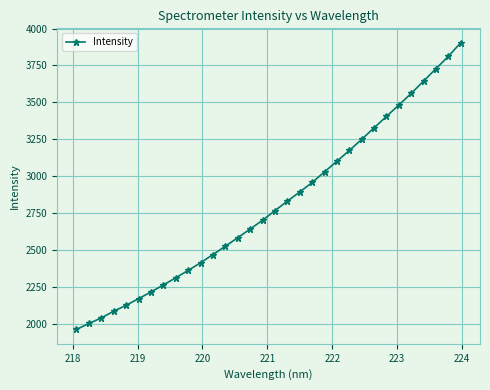

What is the sum of all values?

89768.8